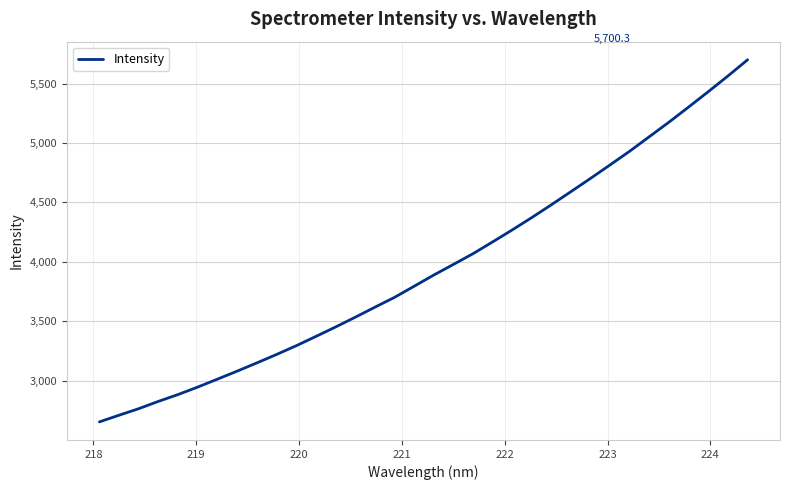

What is the difference between the maximum and minimum values?

3047.5